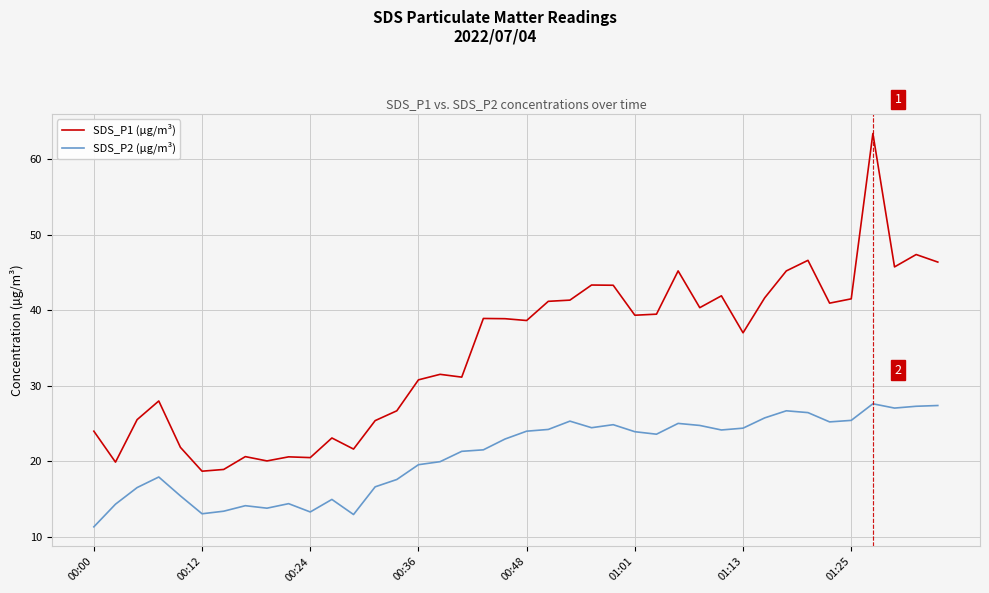

What are all the series names shown in the legend?

SDS_P1 (µg/m³), SDS_P2 (µg/m³)